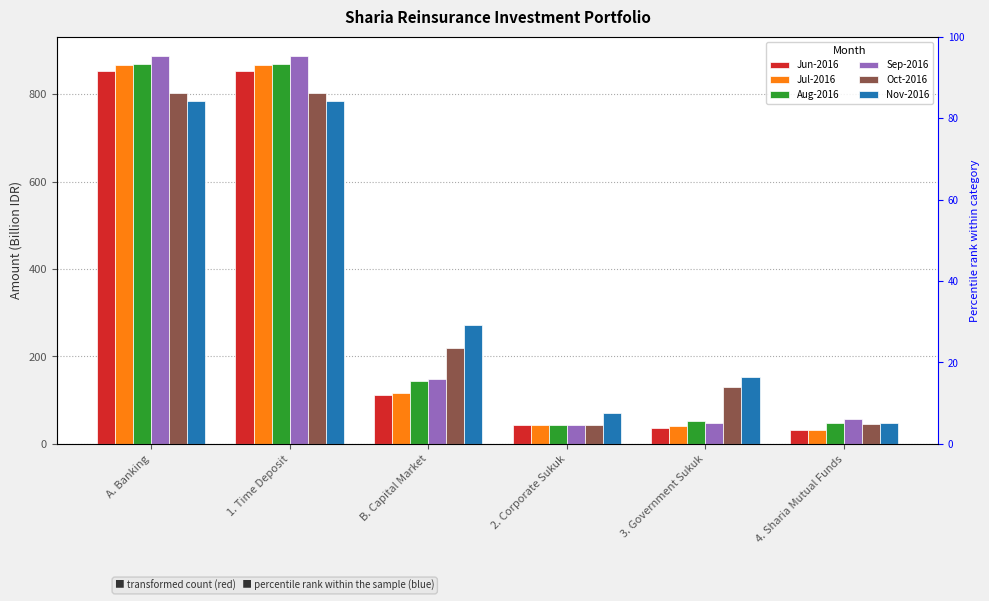

What is the difference between the highest and lowest values at B. Capital Market?

159.3